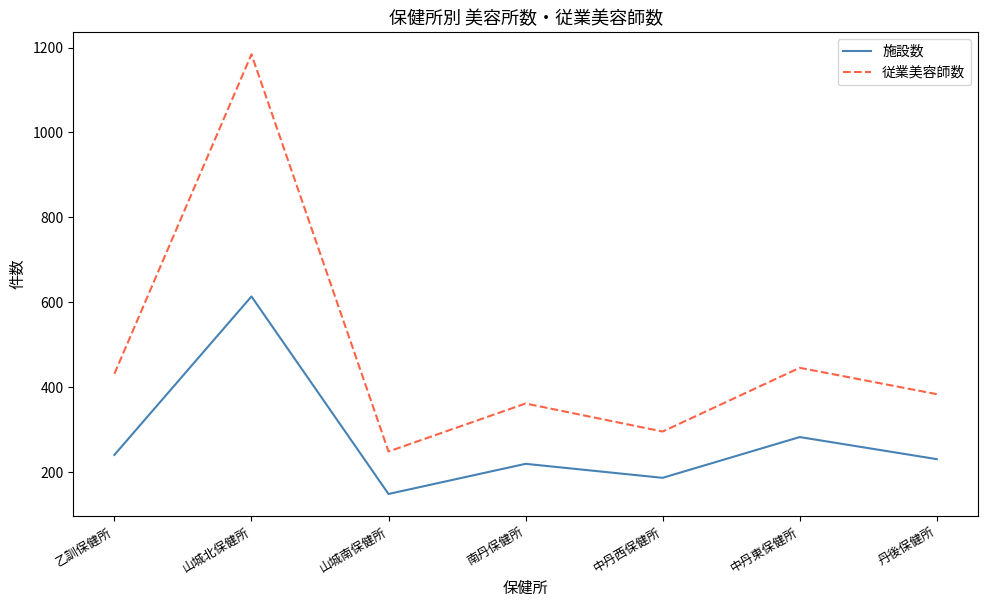

Rank the series by their average value, from lowest to highest.

施設数, 従業美容師数